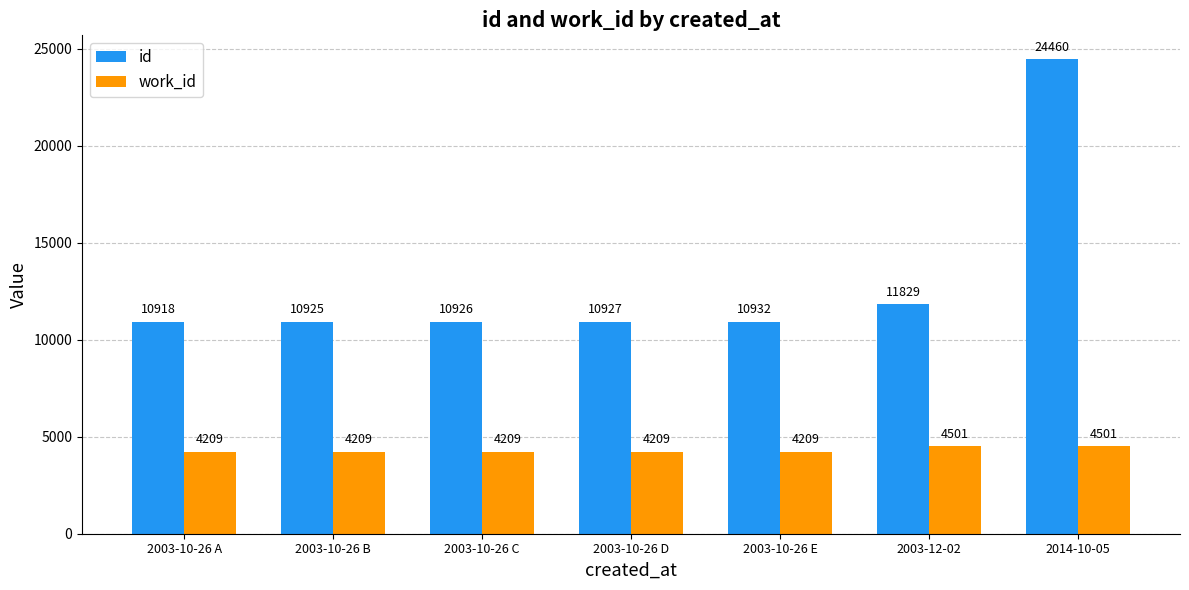

What is the maximum value for work_id?

4501